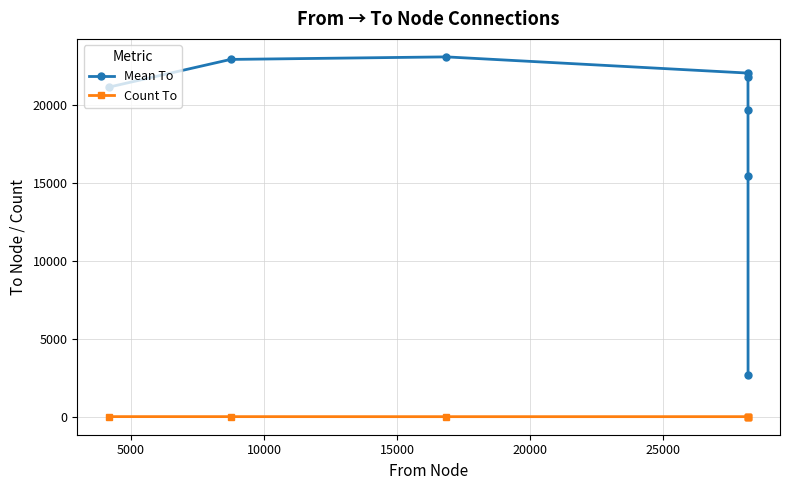

Which series has the widest spread of values?

Mean To